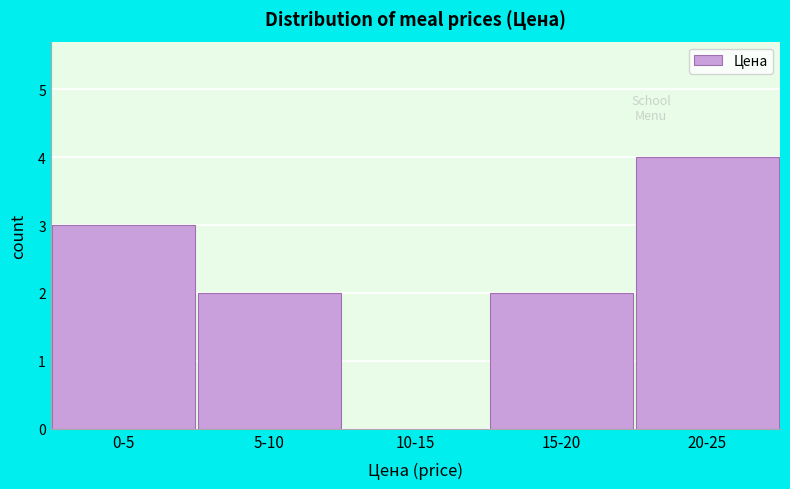

Reading left to right, what are all the values shown in this chart?

0-5=3	5-10=2	10-15=0	15-20=2	20-25=4